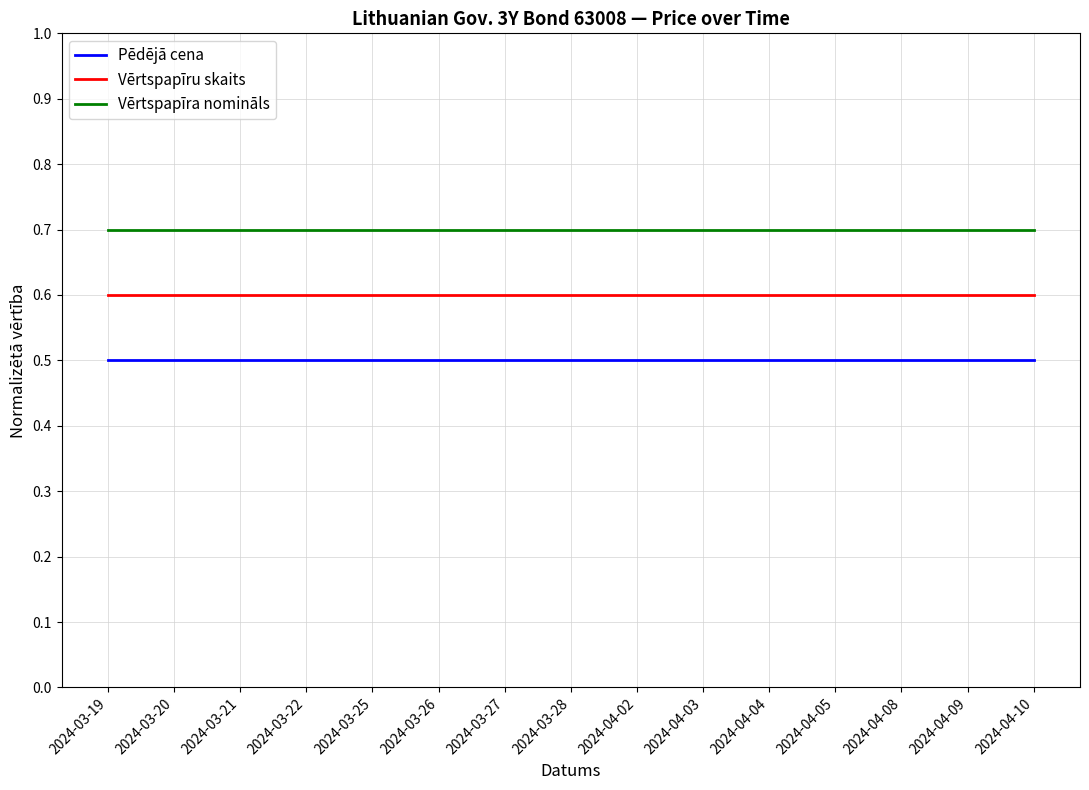

Is it true that Vērtspapīra nomināls equals 0.4 at 2024-03-21?

False